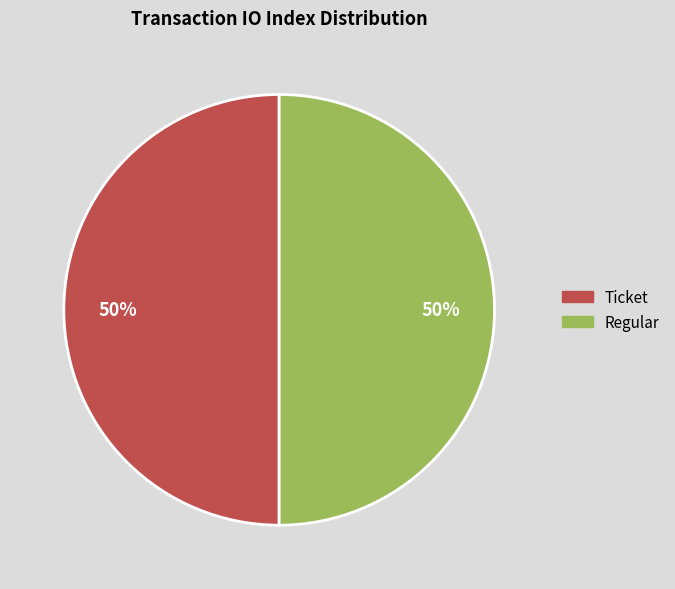

Is the sum of Regular and Ticket greater than half?

Yes